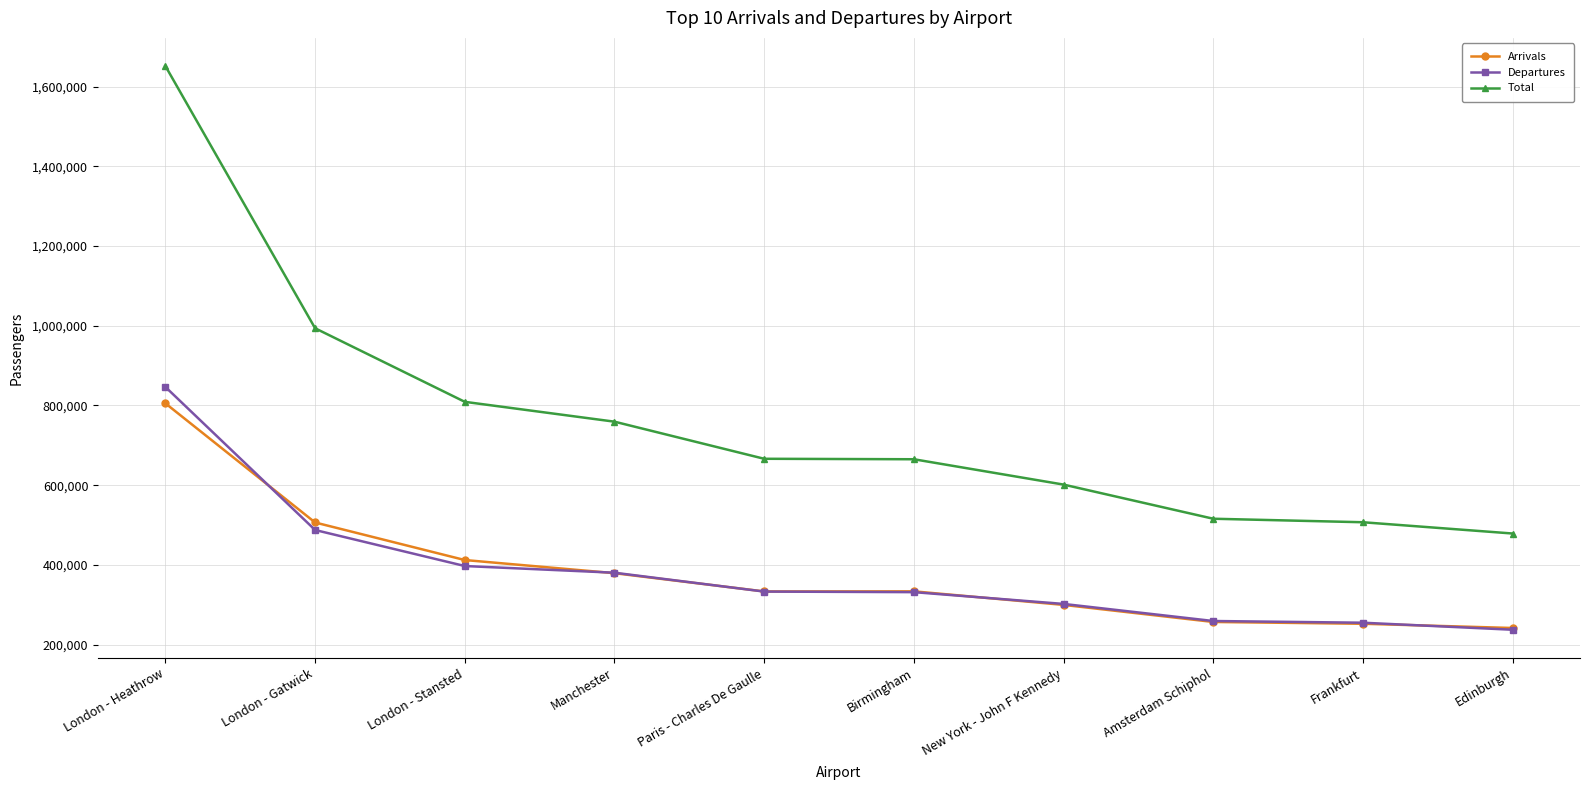

At London - Gatwick, list the series in order from largest to smallest.

Total, Arrivals, Departures